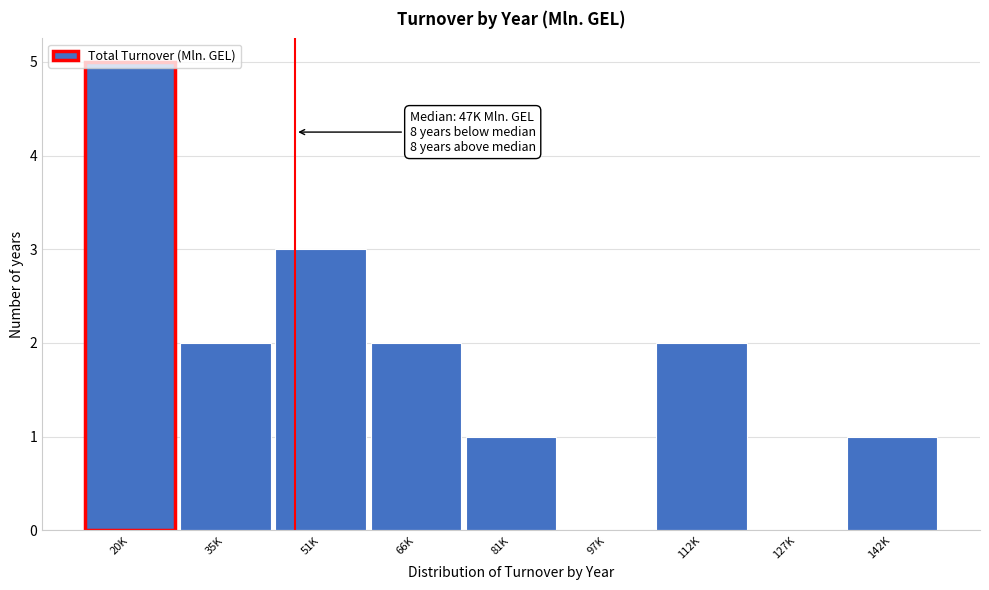

What is the greatest value displayed?

5